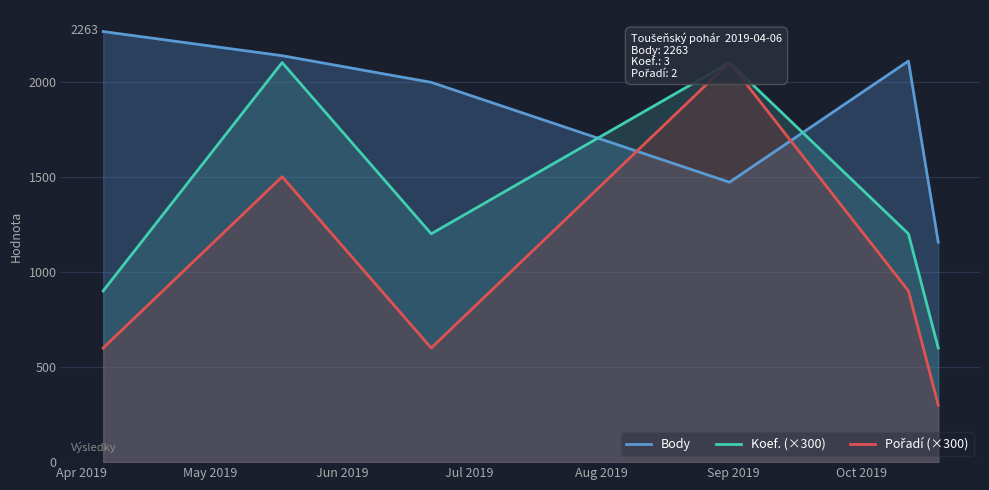

Reading left to right, transcribe all the data shown in this chart.

Body: 2263	2136	1996	1471	2108	1156
Koef. (×300): 900	2100	1200	2100	1200	600
Pořadí (×300): 600	1500	600	2100	900	300